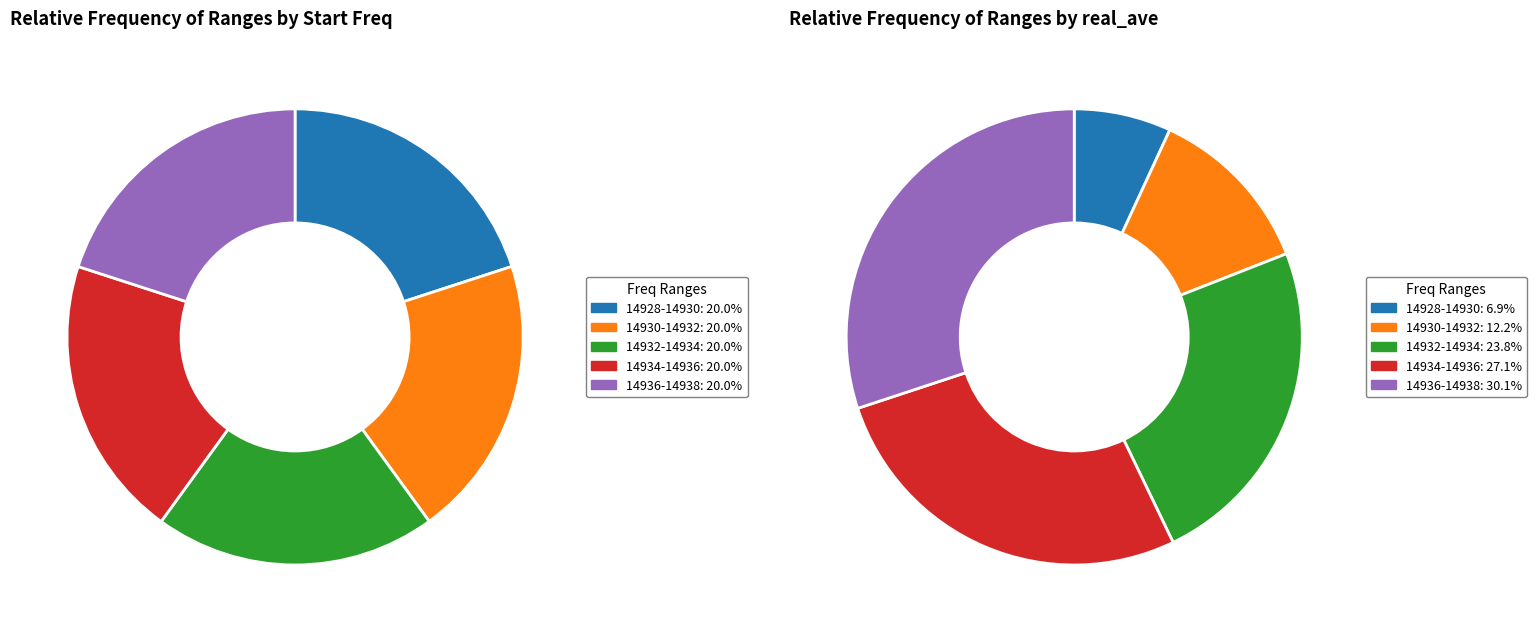

Is there any slice that represents more than half of the pie?

No